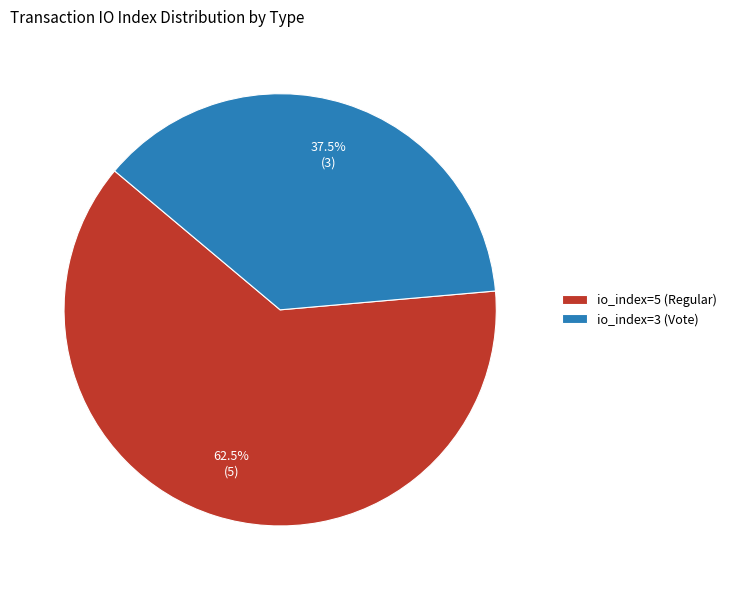

To the nearest percent, what is the difference between the io_index=5 (Regular) and io_index=3 (Vote) slice percentages?

25%